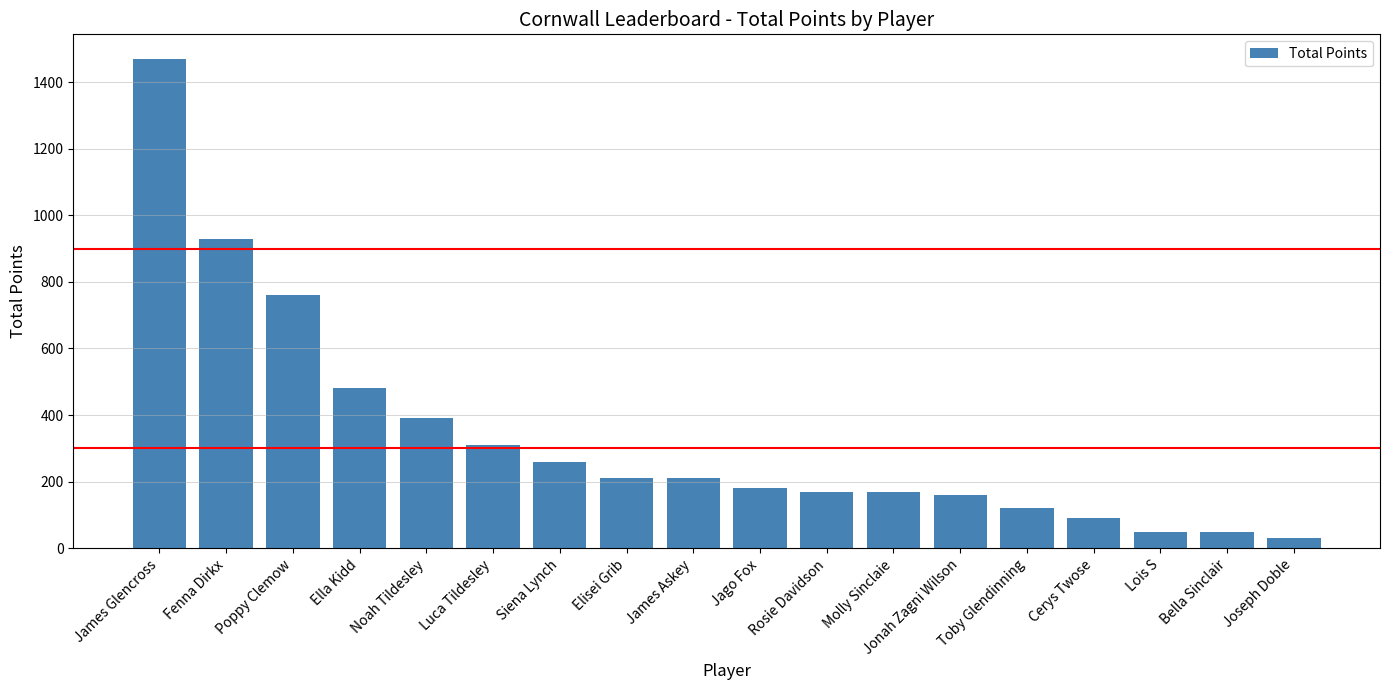

Does the chart contain any negative values?

No